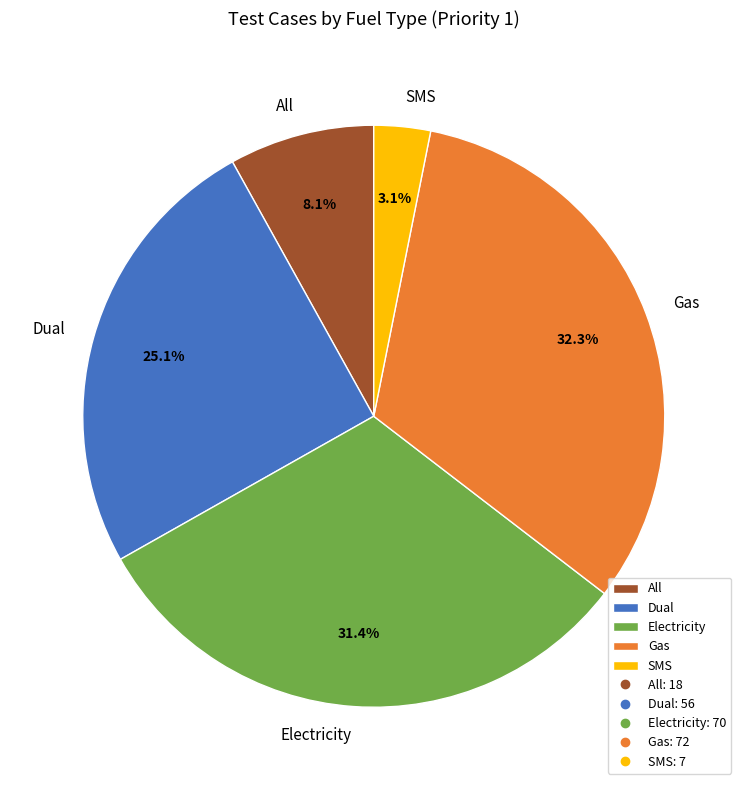

Between Dual and SMS, which is larger?

Dual